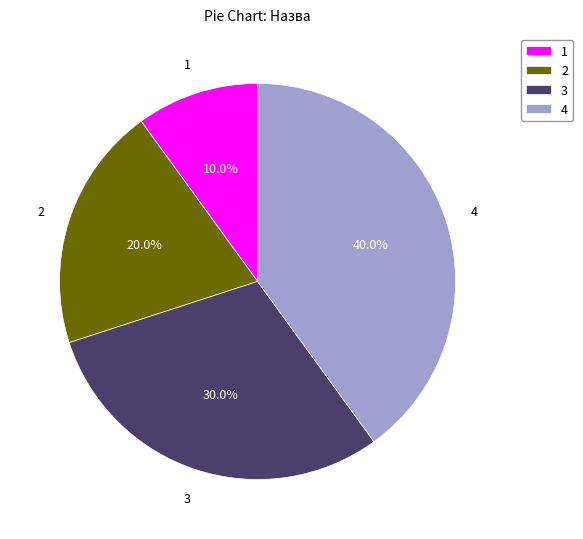

What is the ratio of the value at 2 to the value at 4?

0.5